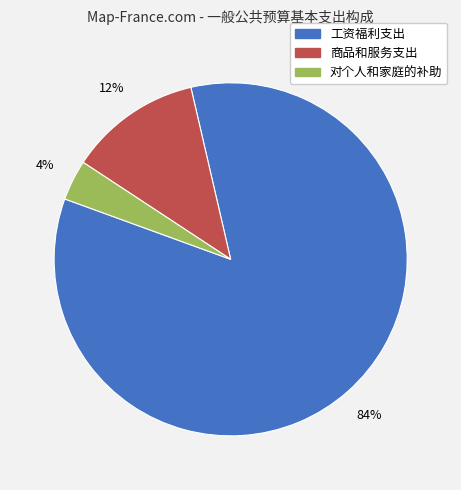

Rank the categories by value from highest to lowest.

工资福利支出, 商品和服务支出, 对个人和家庭的补助